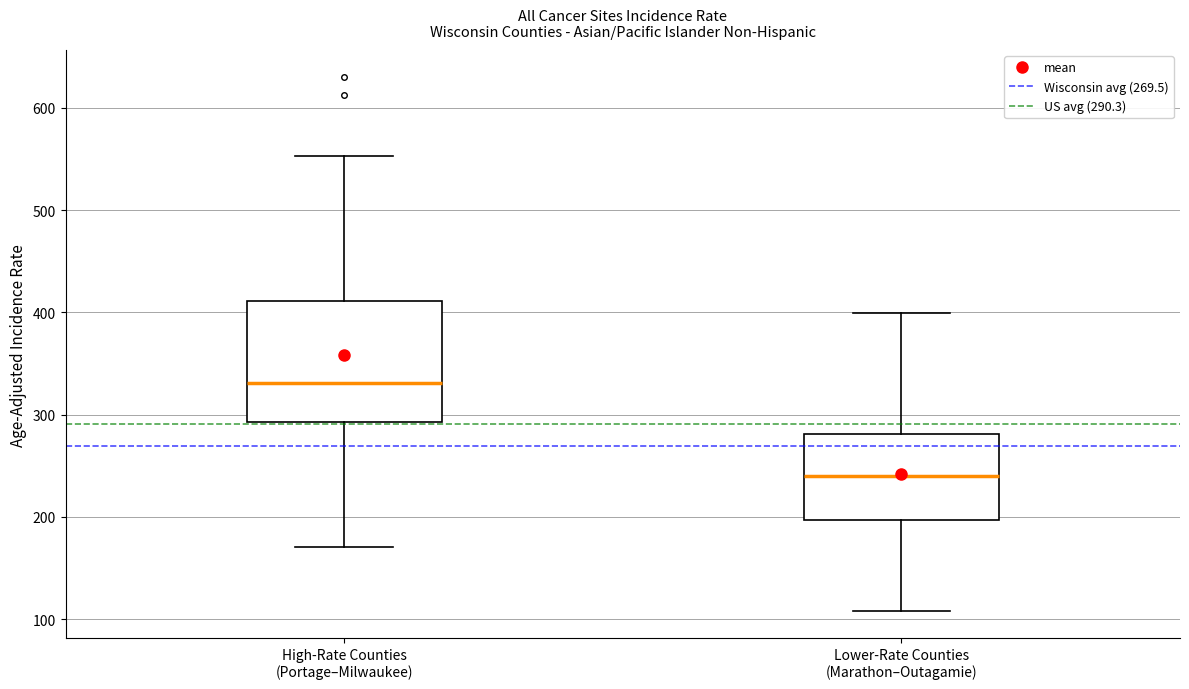

Comparing the boxes themselves (not the whiskers), which one is the tallest?

High-Rate Counties (Portage–Milwaukee)